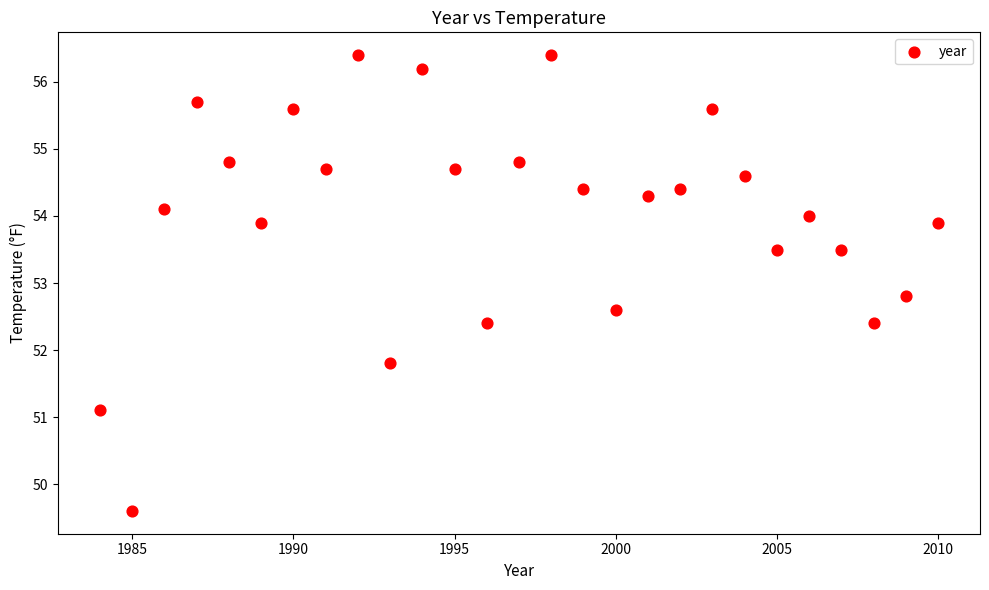

What Y value in the scatter plot is closest to 53?

52.8